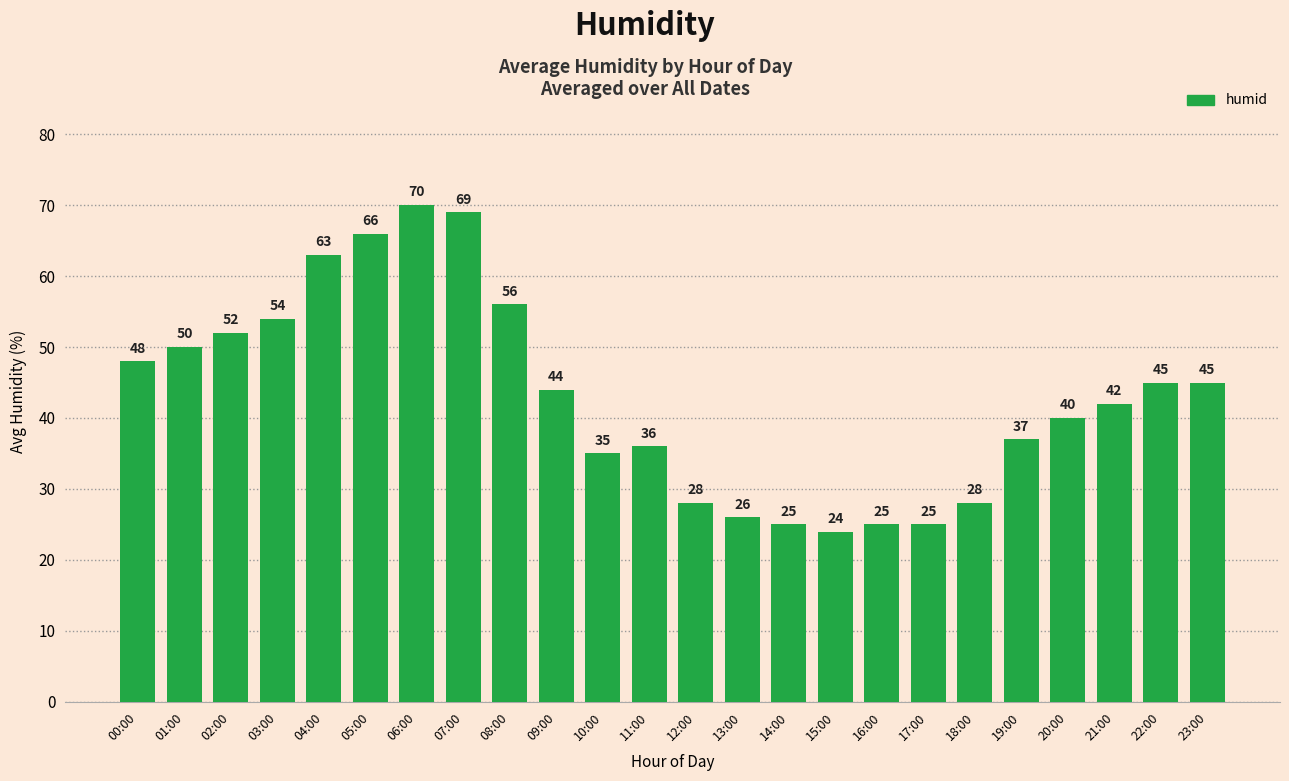

What is the minimum value shown in the chart?

24